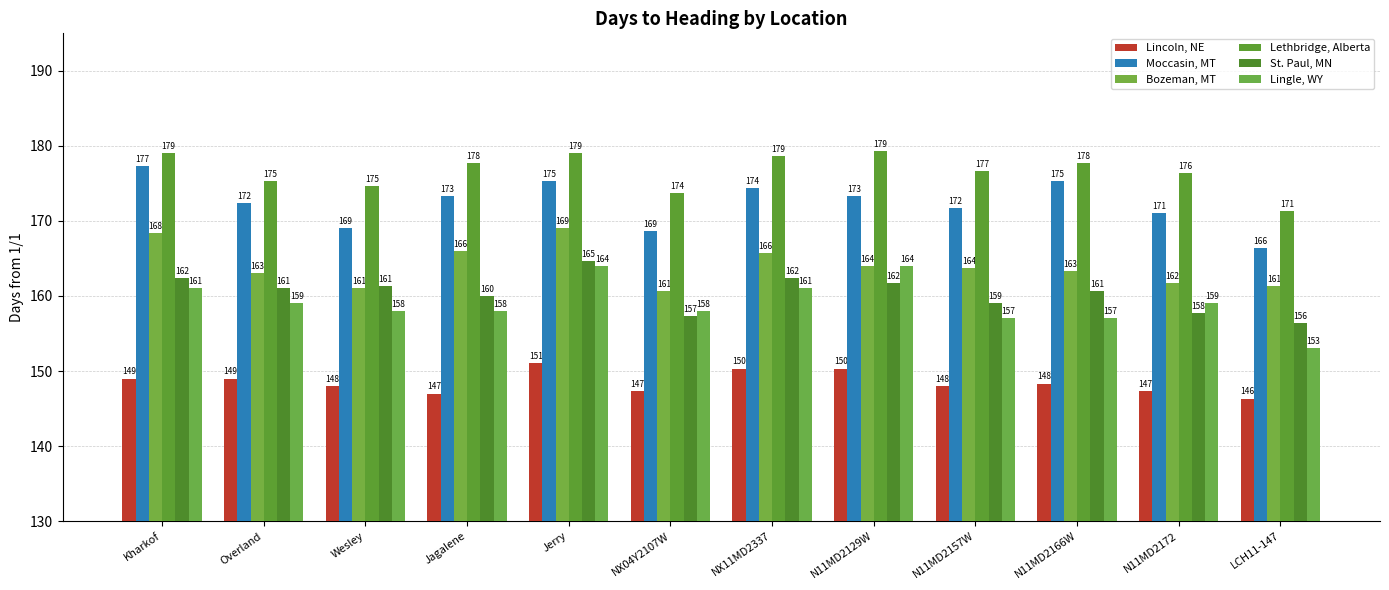

Is it true that Lincoln, NE equals 148.0 at N11MD2157W?

True